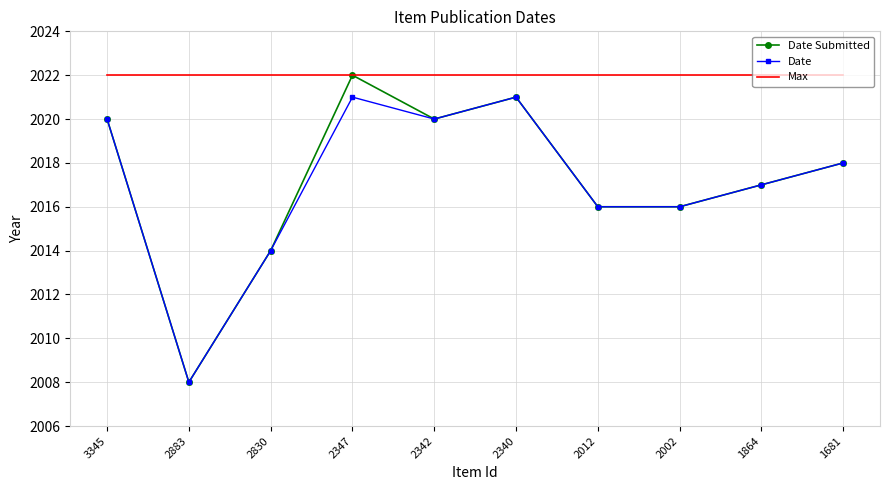

Is it true that Date equals 3223 at 2012?

False